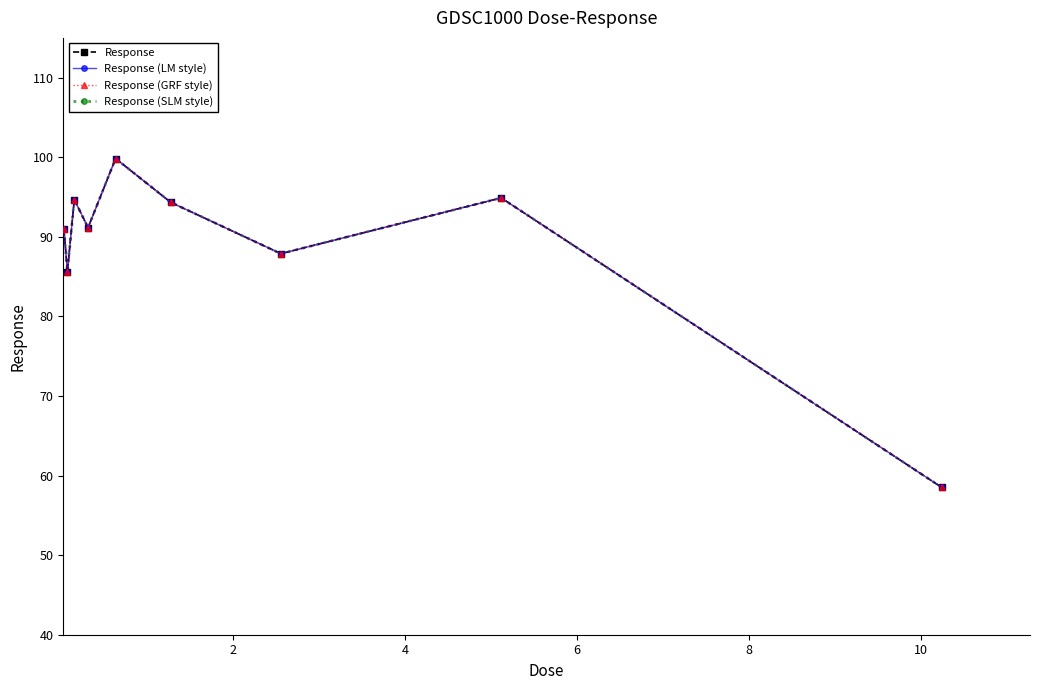

How many lines are shown in the chart?

4